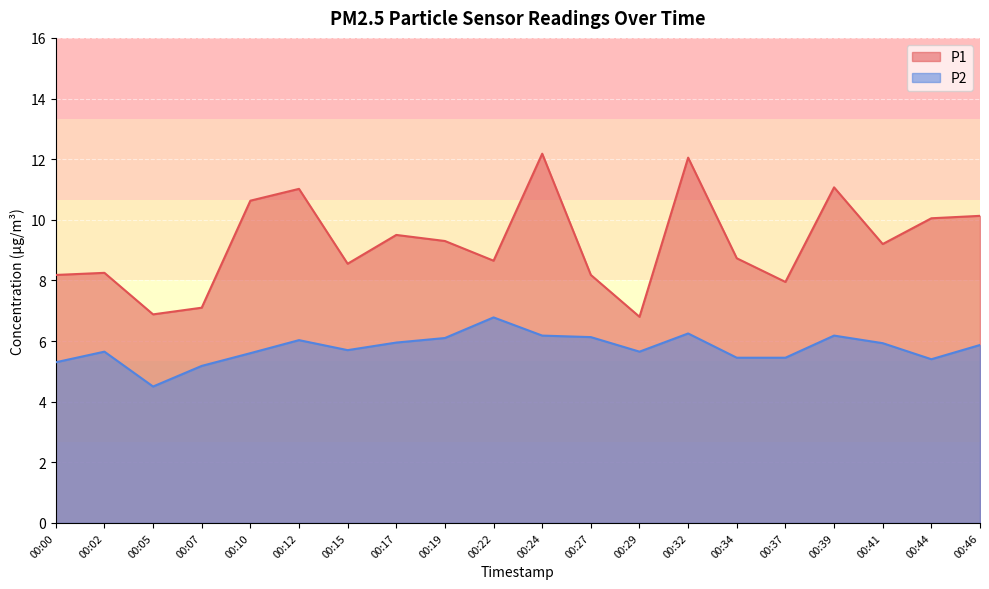

Does the chart display data point markers on the line(s)?

No